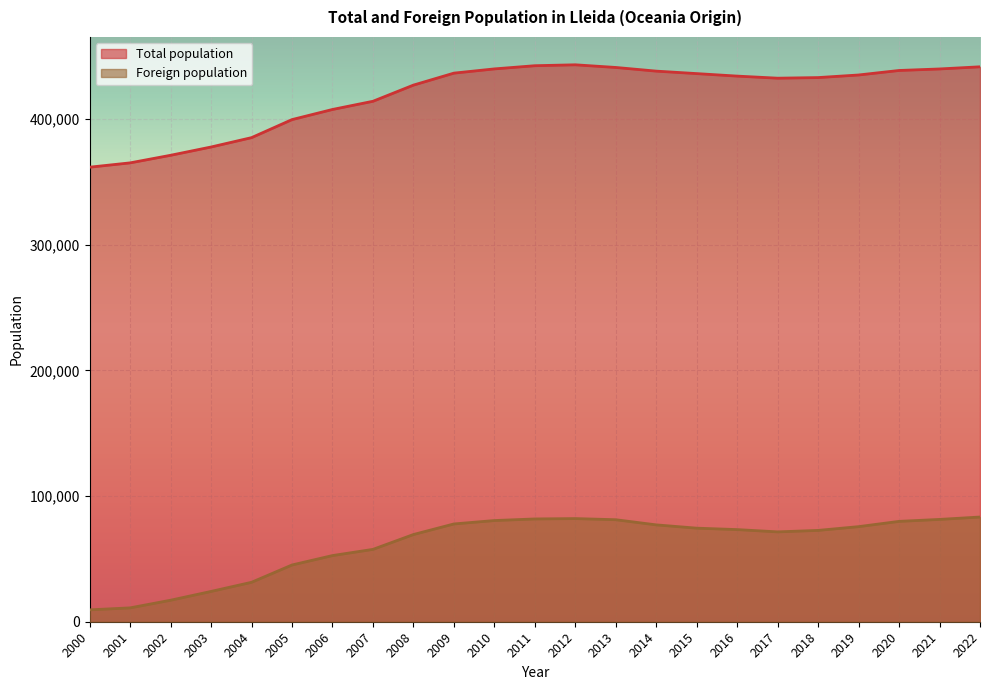

What is the average value of the Foreign population series?

61308